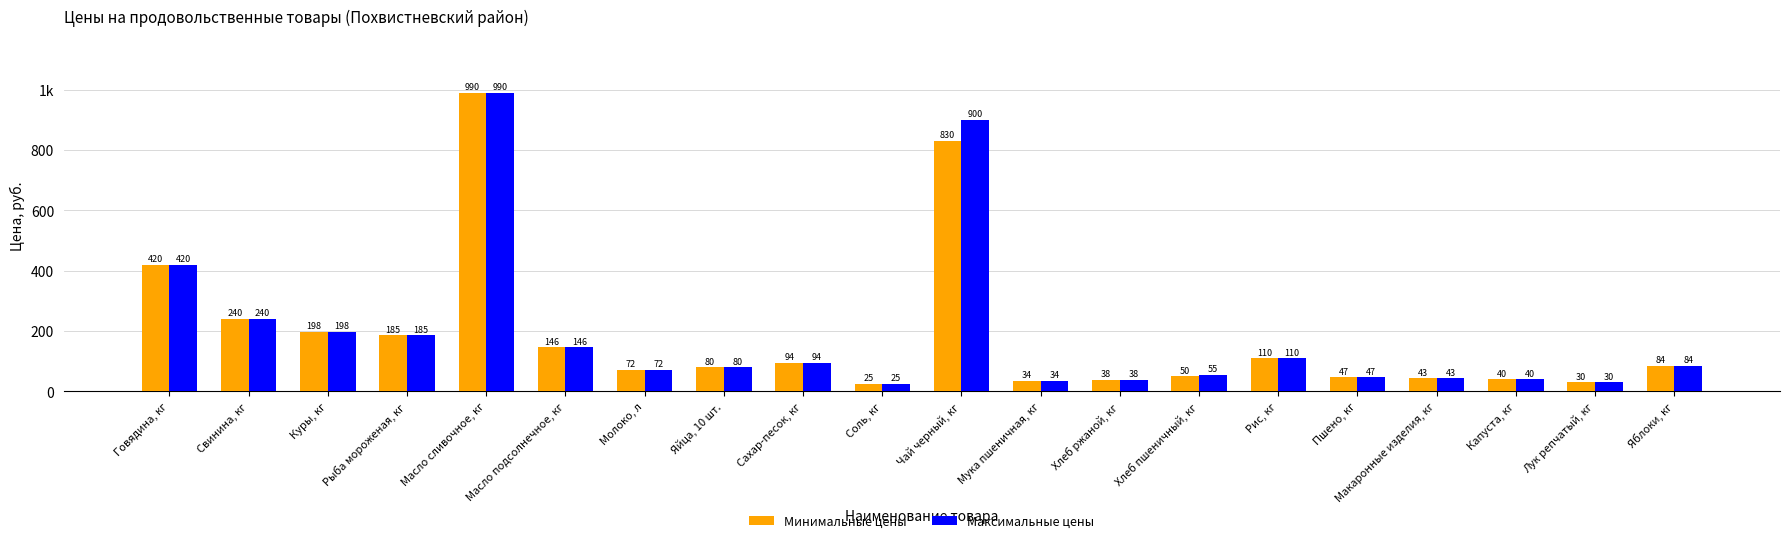

At which category is the sum across all series the highest?

Масло сливочное, кг